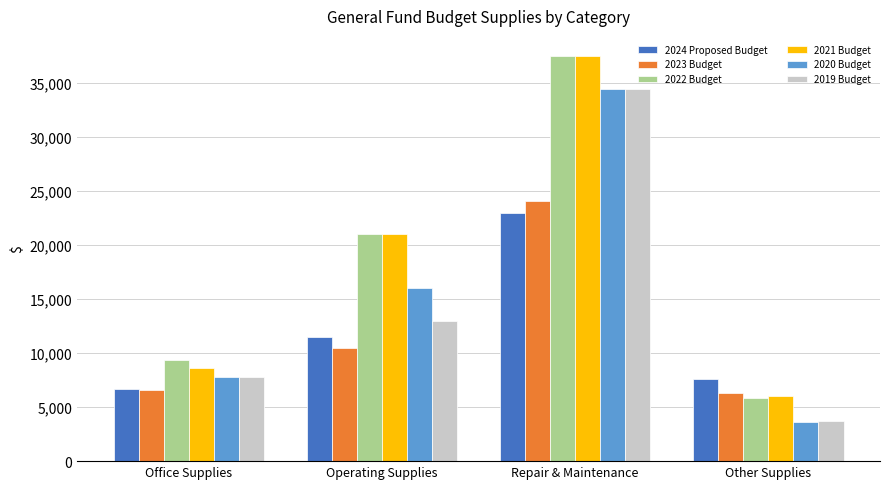

Reading right to left, what are all the values shown in this chart?

2024 Proposed Budget: Other Supplies=7600	Repair & Maintenance=23000	Operating Supplies=11500	Office Supplies=6710
2023 Budget: Other Supplies=6300	Repair & Maintenance=24100	Operating Supplies=10500	Office Supplies=6595
2022 Budget: Other Supplies=5800	Repair & Maintenance=37500	Operating Supplies=21000	Office Supplies=9350
2021 Budget: Other Supplies=6000	Repair & Maintenance=37500	Operating Supplies=21000	Office Supplies=8600
2020 Budget: Other Supplies=3600	Repair & Maintenance=34500	Operating Supplies=16000	Office Supplies=7800
2019 Budget: Other Supplies=3700	Repair & Maintenance=34500	Operating Supplies=13000	Office Supplies=7800